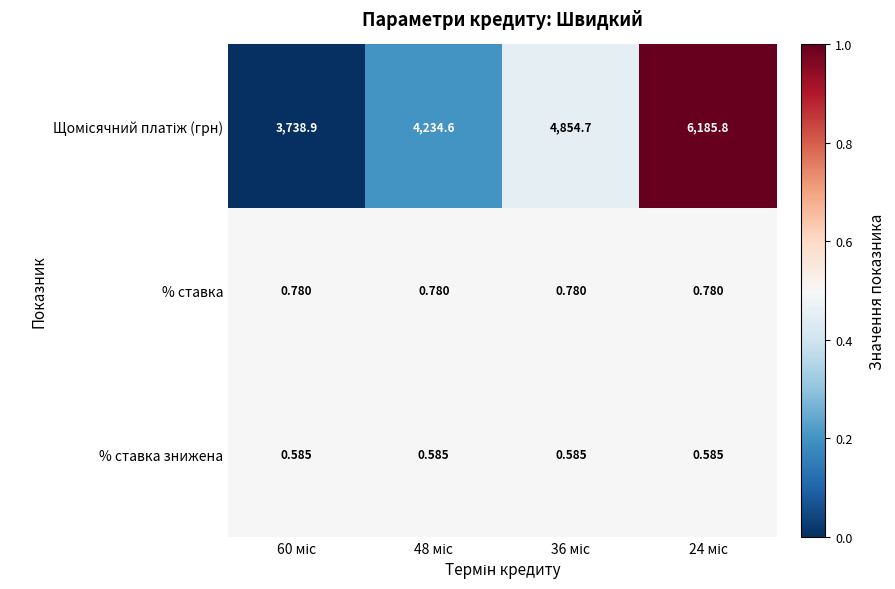

Which series changed the most between 60 міс and 36 міс?

Щомісячний платіж (грн)